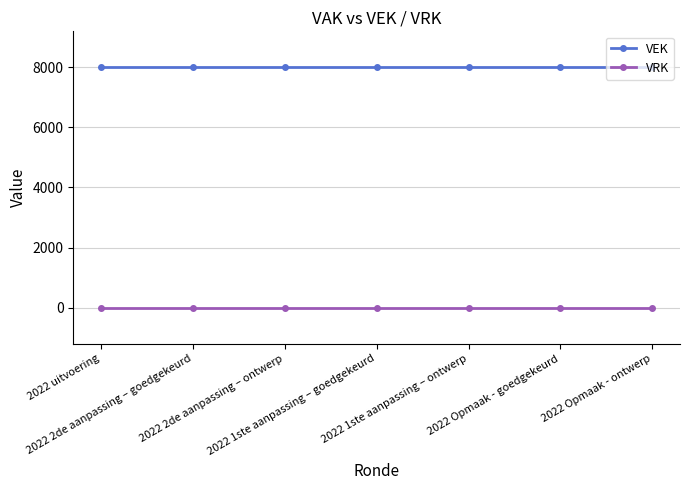

What is the lowest value of the VEK series?

8000